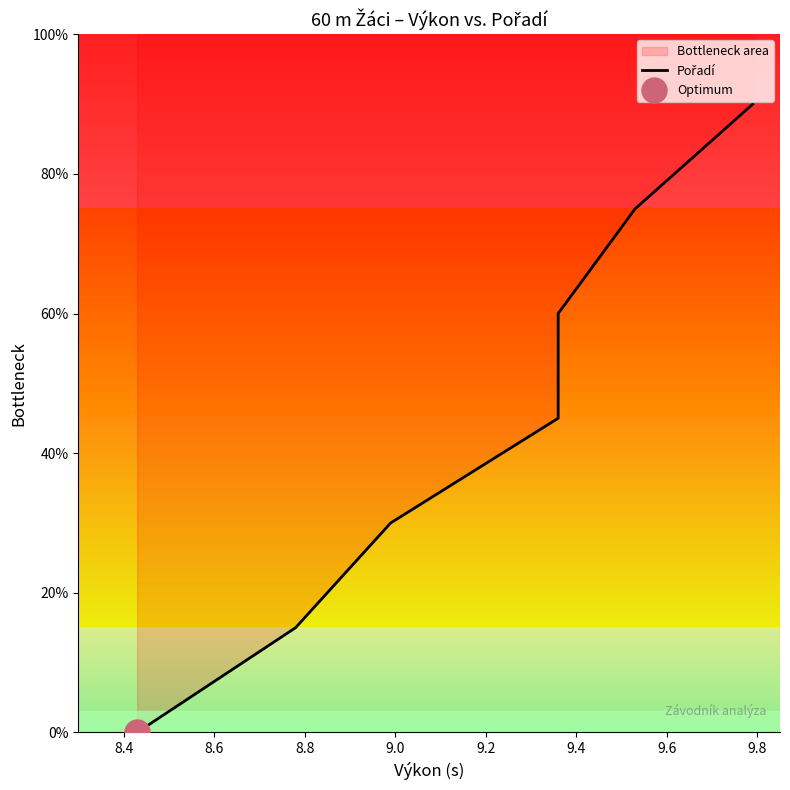

True or false: there are more than 1 points higher than both neighbors.

False